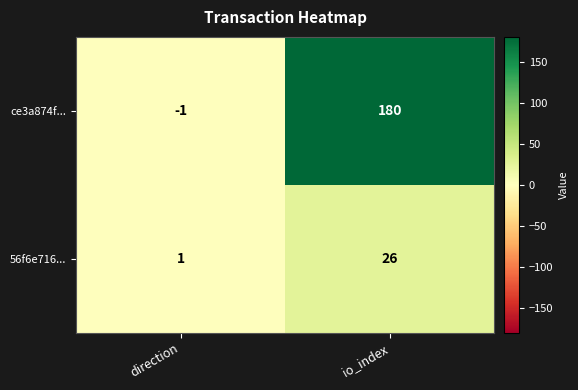

Reading right to left, transcribe all the data shown in this chart.

ce3a874f...: 180	-1
56f6e716...: 26	1